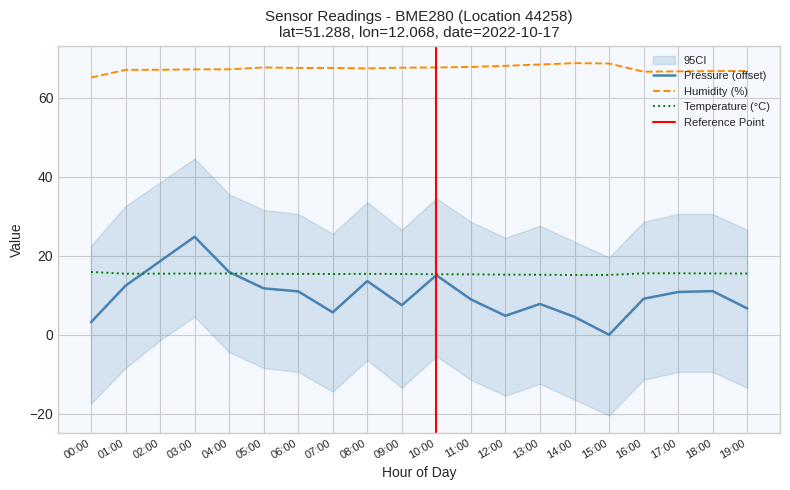

Which has a higher value, 09:00 or 15:00?

09:00